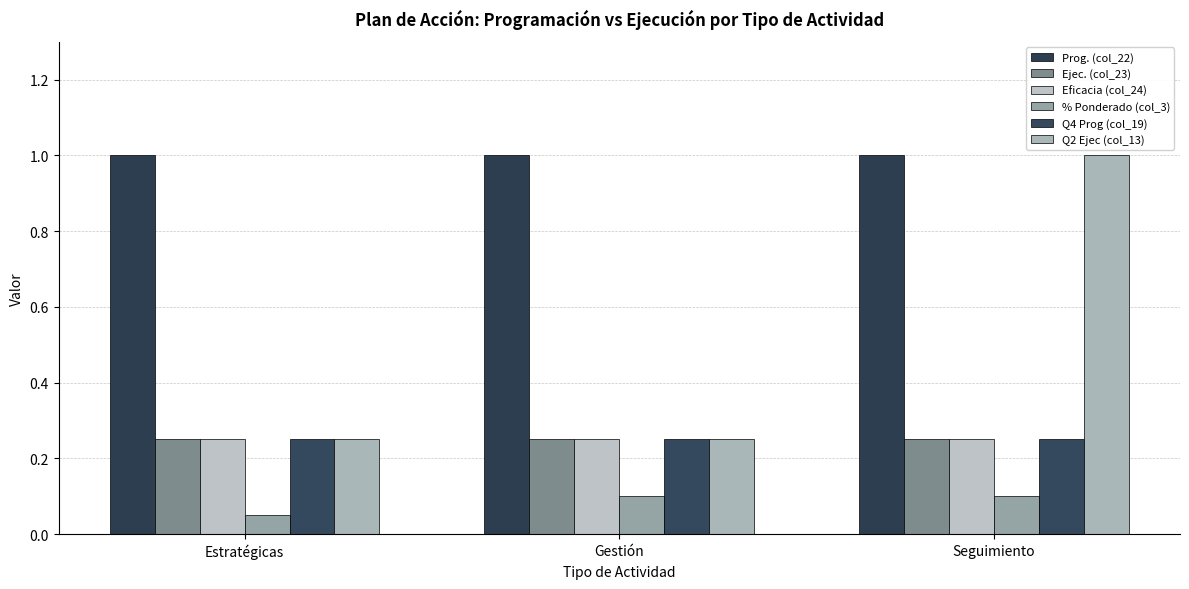

What is the label of the 3rd bar from the left?

Seguimiento